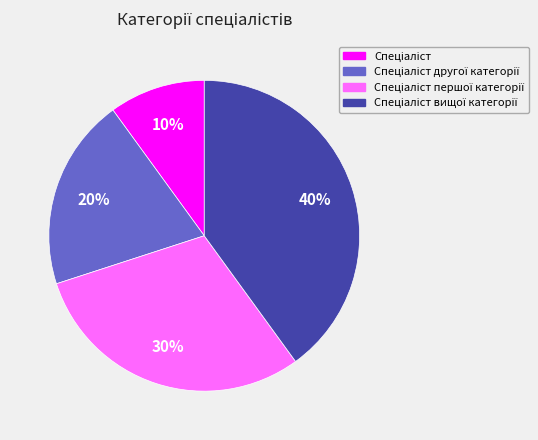

To the nearest percent, what is the difference between the largest and smallest slice percentages?

30%